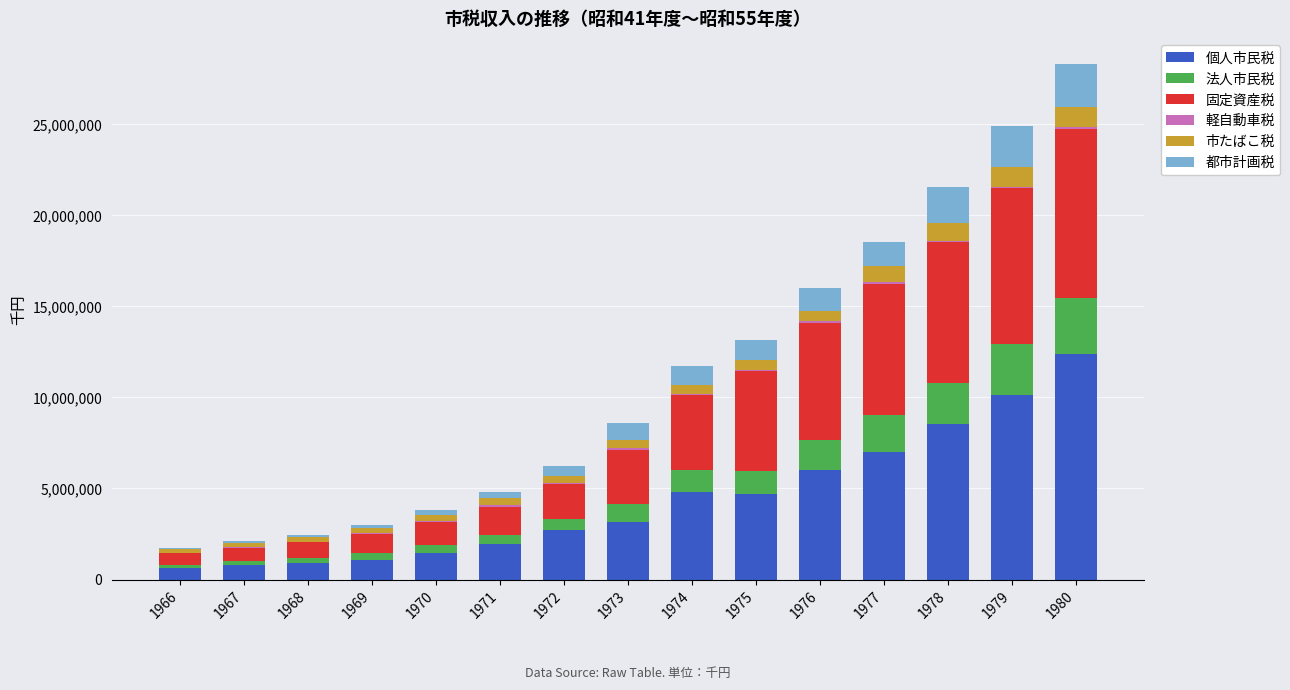

What is the sum of all 個人市民税 values?

66150414